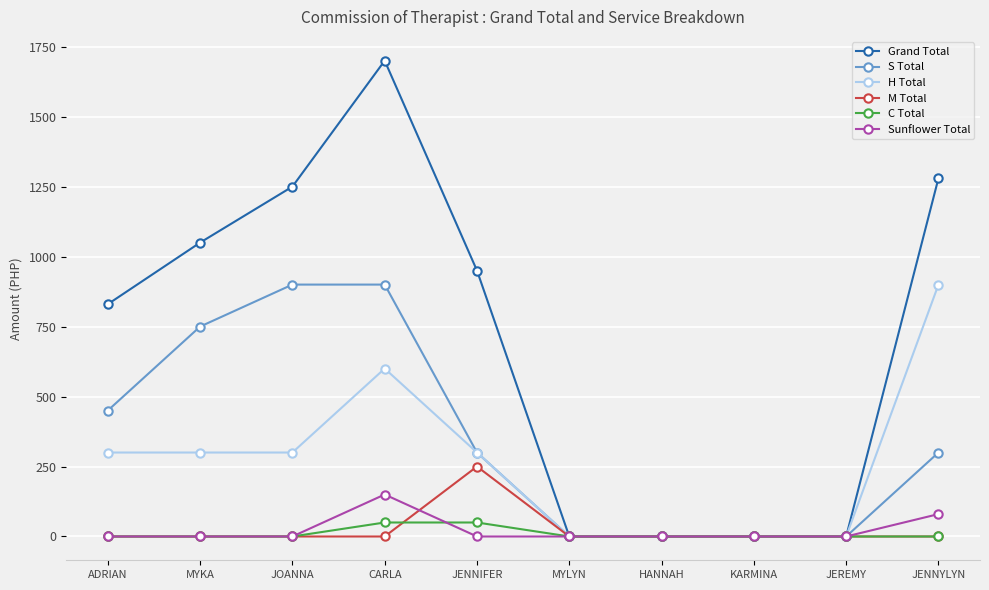

Where is S Total nearest to the value 450?

ADRIAN